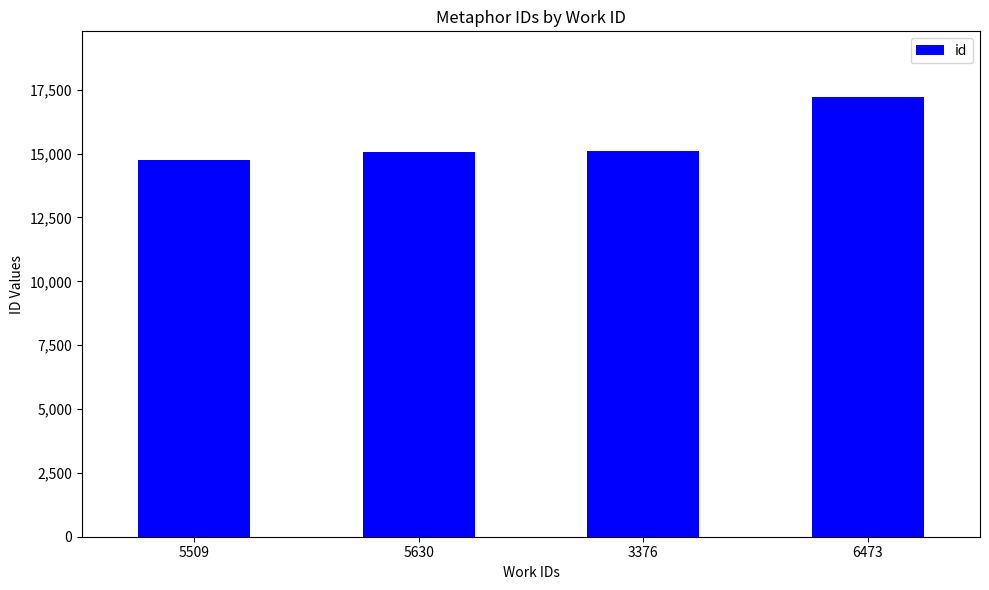

What is the greatest value displayed?

17207